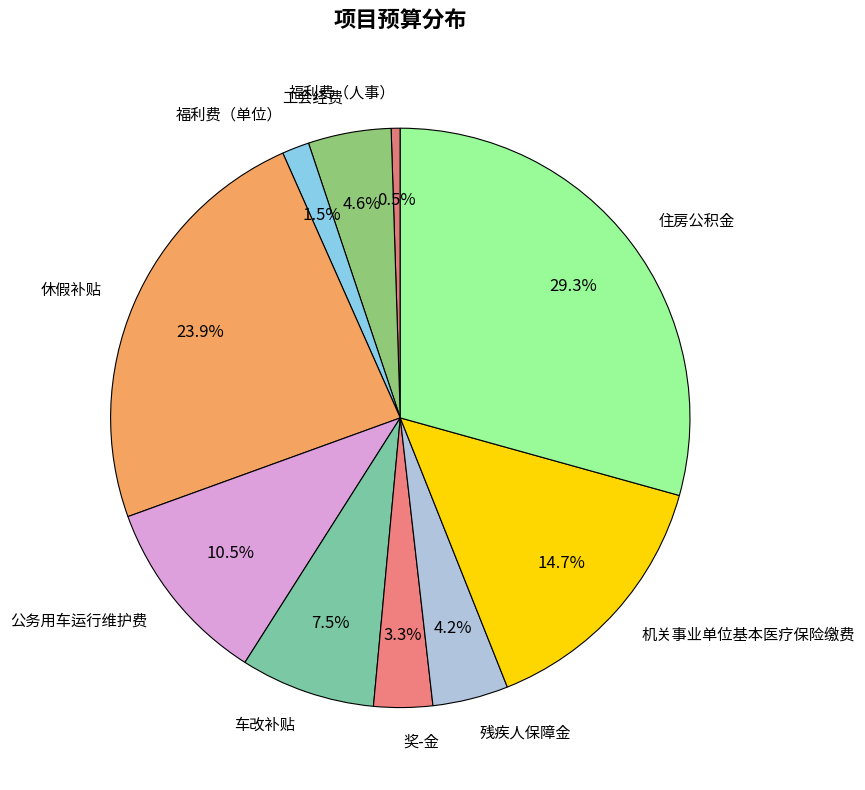

What percentage is NOT represented by 残疾人保障金?

95.8%